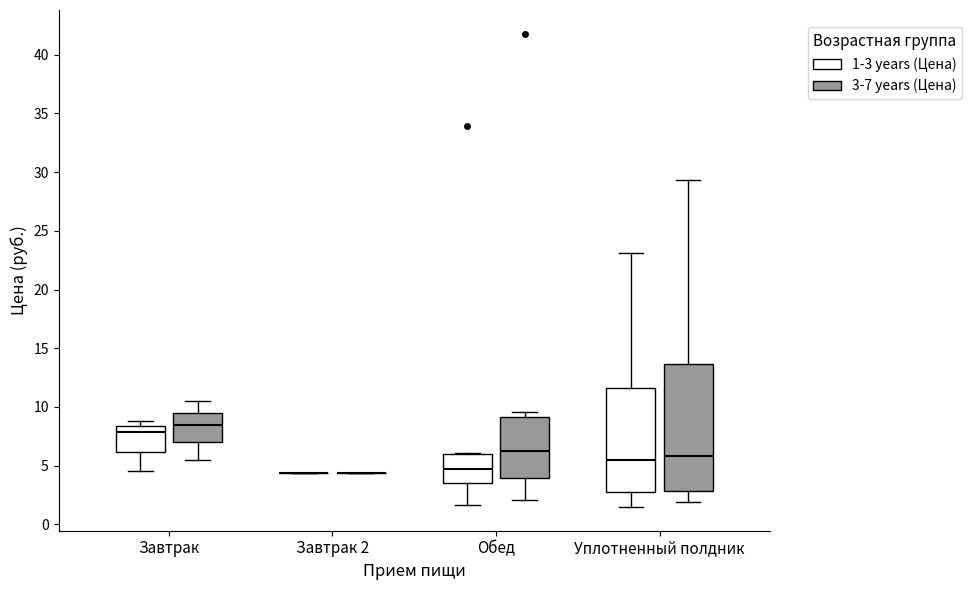

Reading left to right, transcribe this box plot: for each box, give where its median line is, the range the box spans, and where its two whiskers end, as read against the y-axis. The values are not printed on the chart, so give them approximately, as read against the axis.

Завтрак (1-3 years (Цена)): median 8.0, box 6.0 to 8.5, whiskers 4.5 to 9.0
Завтрак (3-7 years (Цена)): median 8.5, box 7.0 to 9.5, whiskers 5.5 to 10.5
Завтрак 2 (1-3 years (Цена)): box collapsed to a line at 4.5, whiskers 4.5 to 4.5
Завтрак 2 (3-7 years (Цена)): box collapsed to a line at 4.5, whiskers 4.5 to 4.5
Обед (1-3 years (Цена)): median 5.0, box 3.5 to 6.0, whiskers 1.5 to 6.0
Обед (3-7 years (Цена)): median 6.5, box 4.0 to 9.0, whiskers 2.0 to 9.5
Уплотненный полдник (1-3 years (Цена)): median 5.5, box 3.0 to 11.5, whiskers 1.5 to 23.0
Уплотненный полдник (3-7 years (Цена)): median 6.0, box 3.0 to 13.5, whiskers 2.0 to 29.5